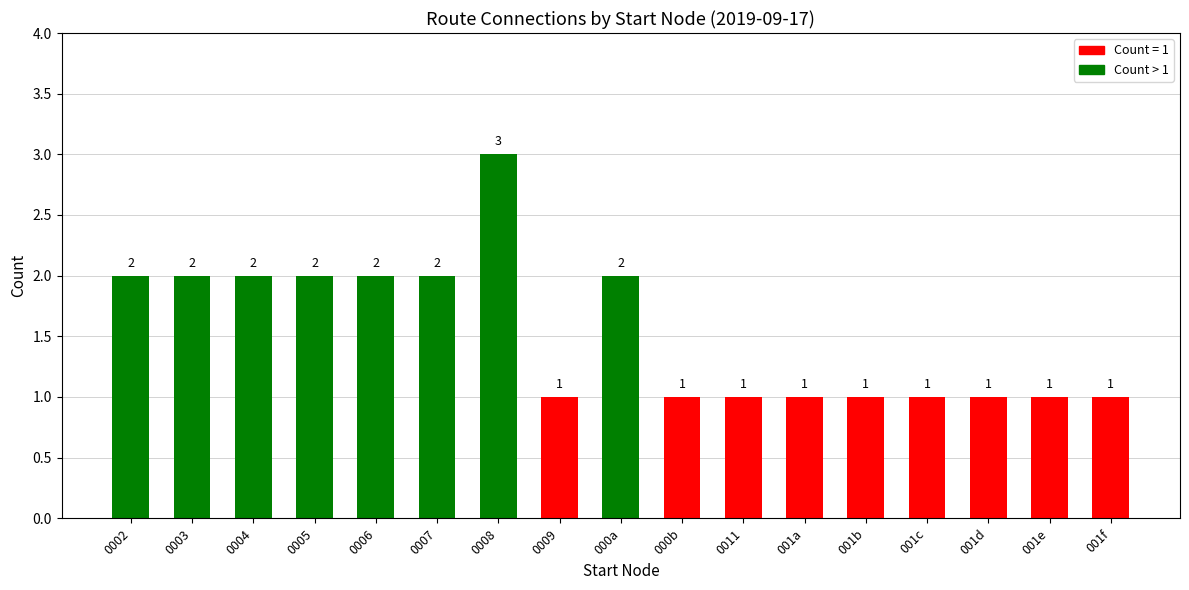

Count the values in the range 1 to 2.

16